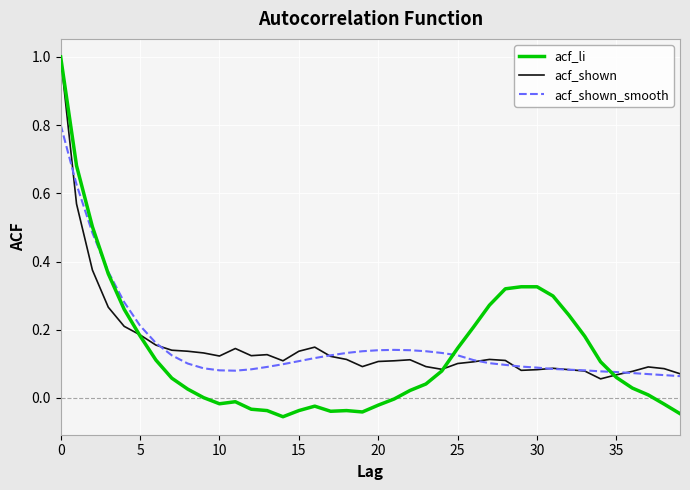

Which series has the largest range (max minus min)?

acf_li